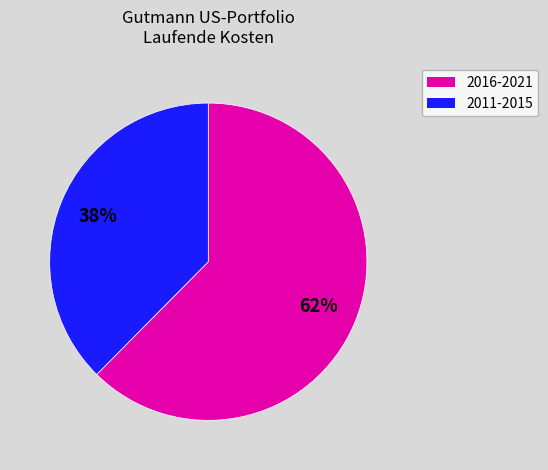

Is there any slice that represents more than half of the pie?

Yes